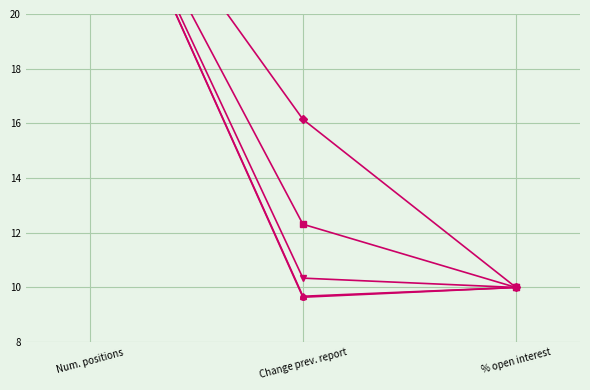

What value does the Commercial Undertakings Long series have at Num. positions?

27.0